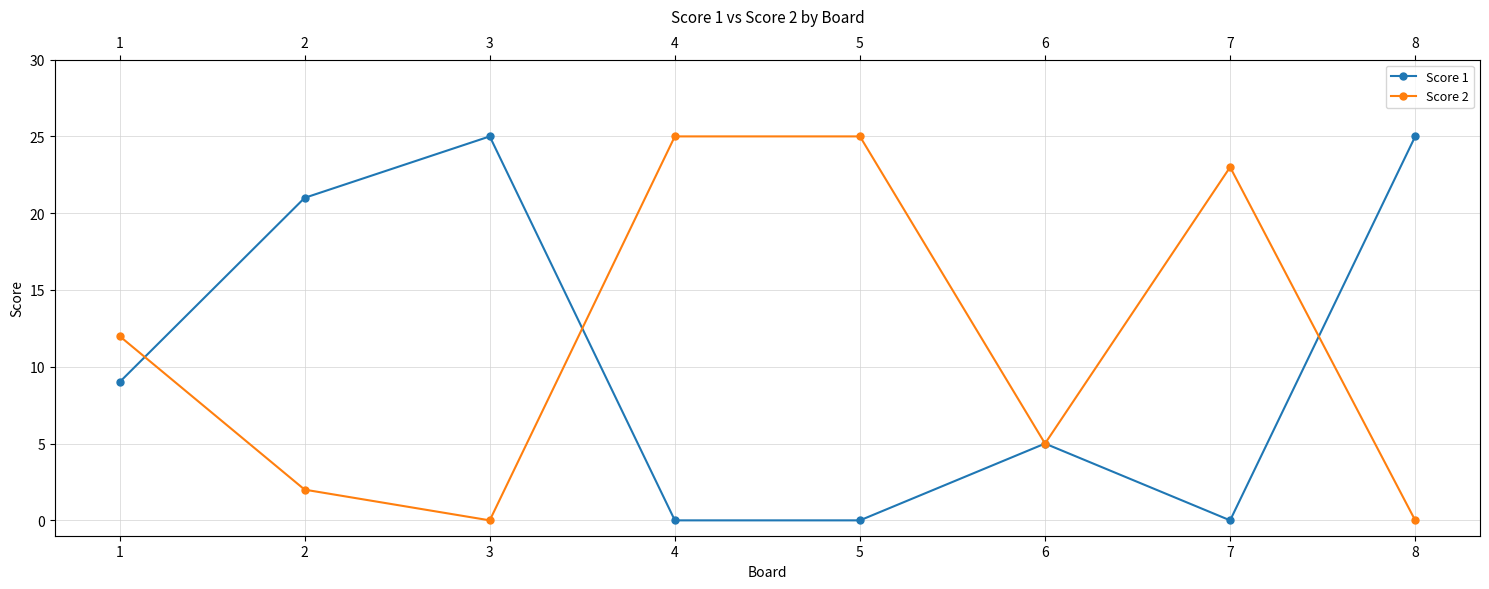

At which category is the sum across all series the highest?

3